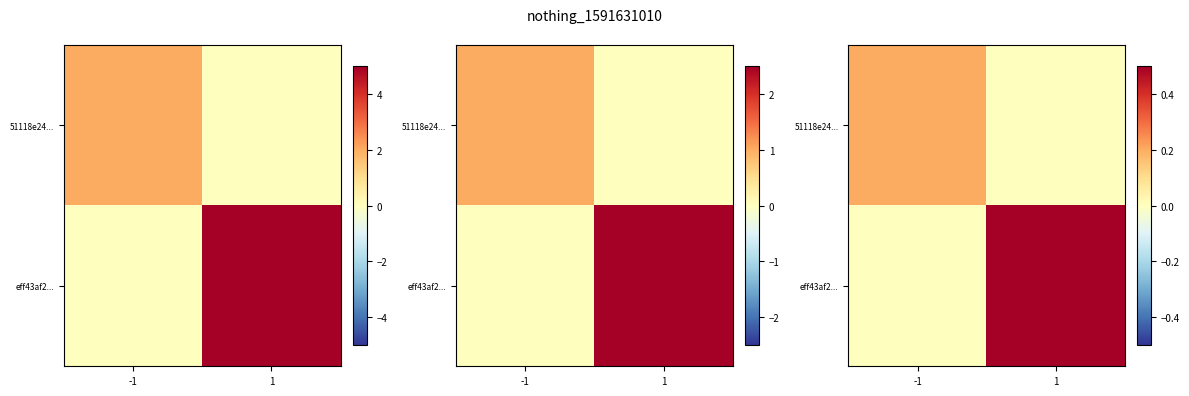

Rank the series by their average value, from highest to lowest.

eff43af2..., 51118e24...